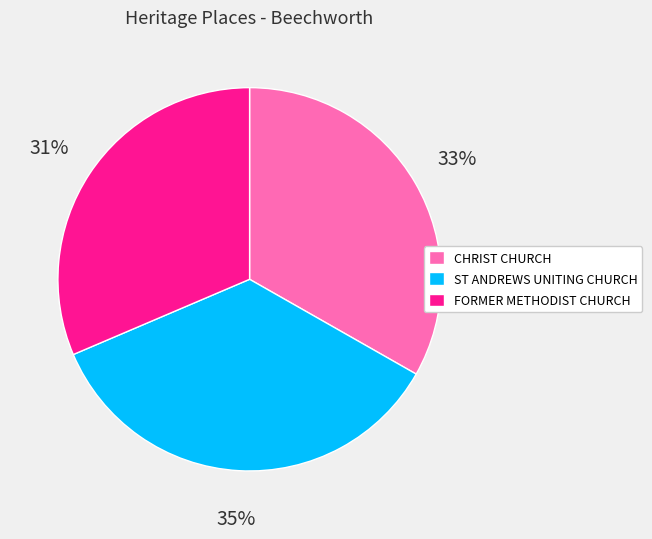

Do CHRIST CHURCH and FORMER METHODIST CHURCH together represent more than half of the pie?

Yes